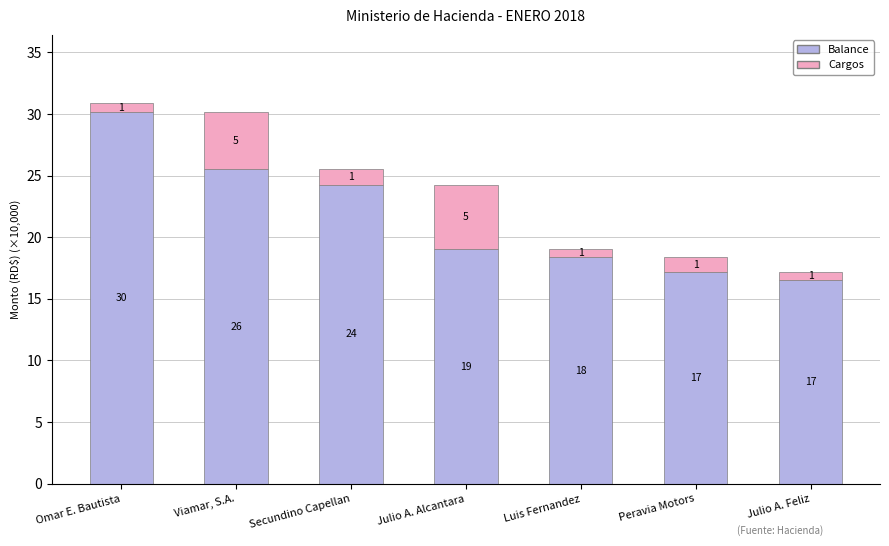

How many bars are there in total?

7